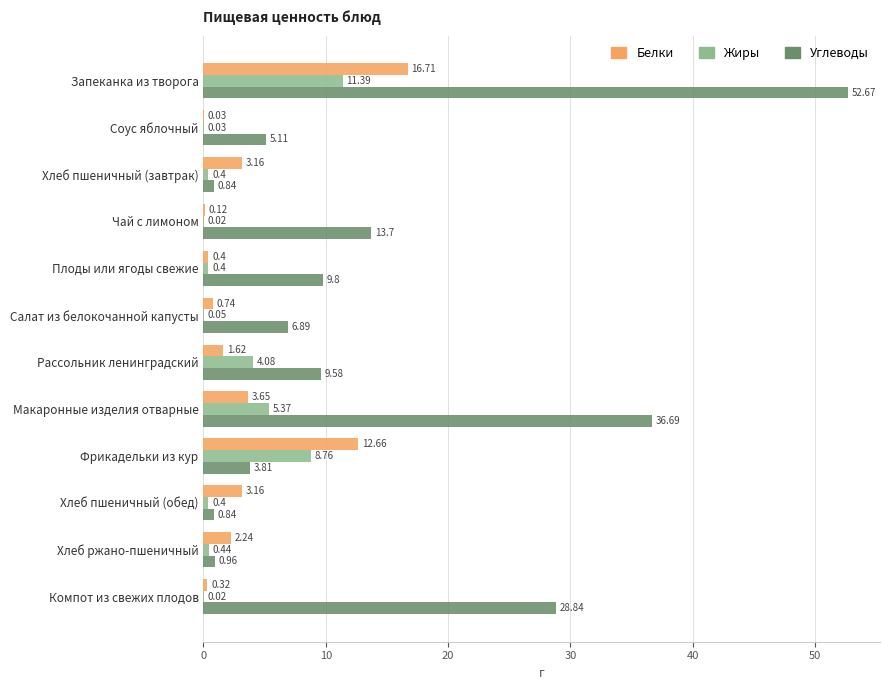

Between Салат из белокочанной капусты and Хлеб пшеничный (обед), which series saw the biggest shift?

Углеводы